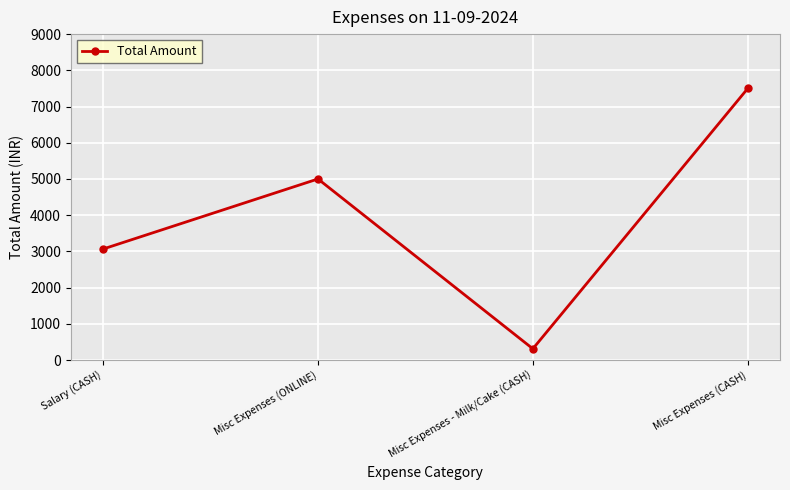

Is it true that the value at Misc Expenses (ONLINE) is 5000?

True